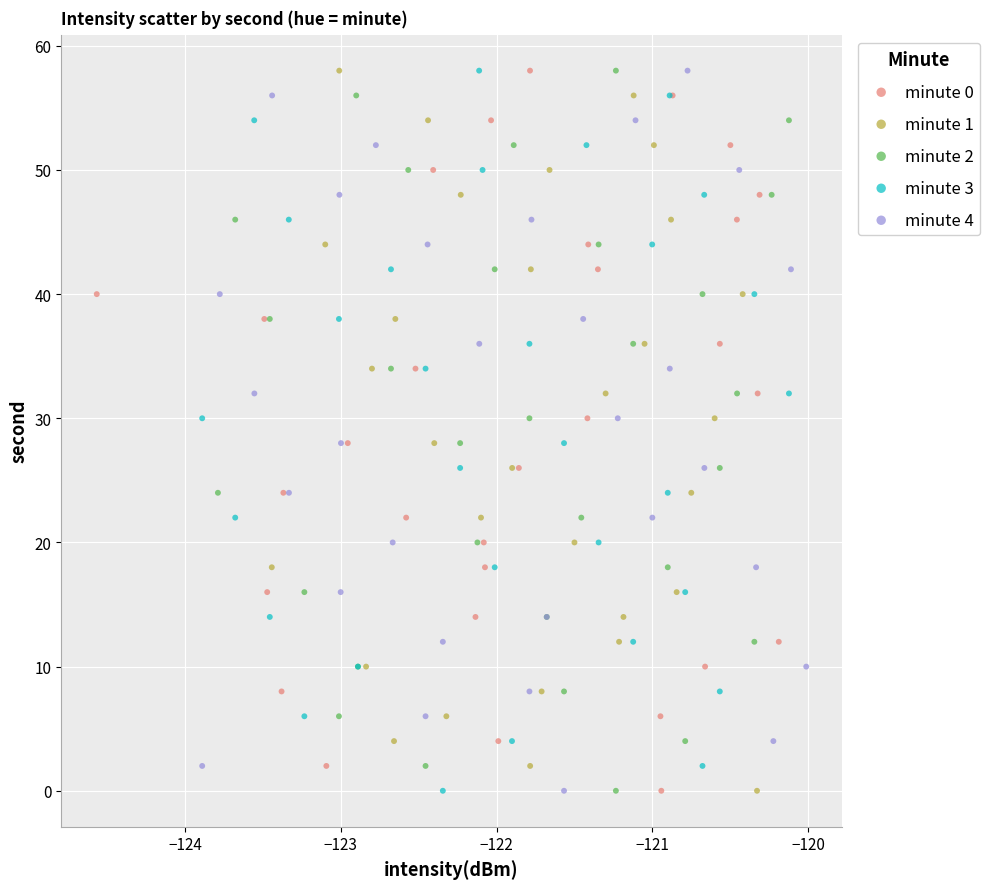

What are all the series names shown in the legend?

minute 0, minute 1, minute 2, minute 3, minute 4